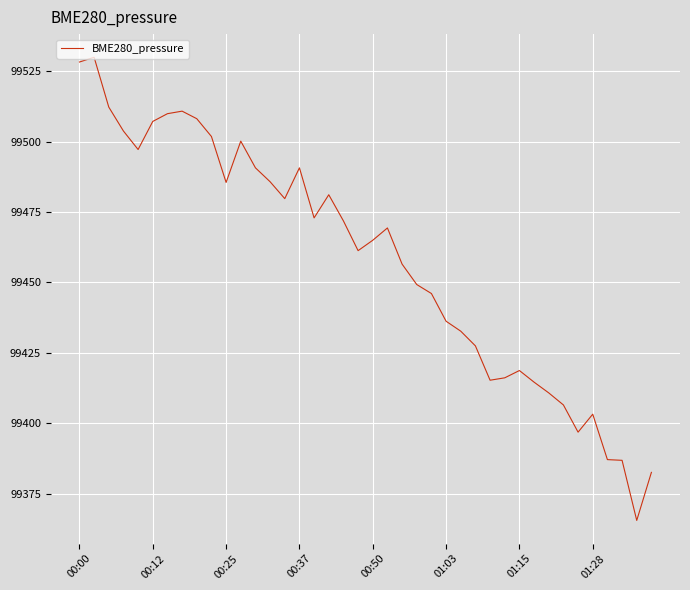

What is the difference between the maximum and minimum values?

164.4